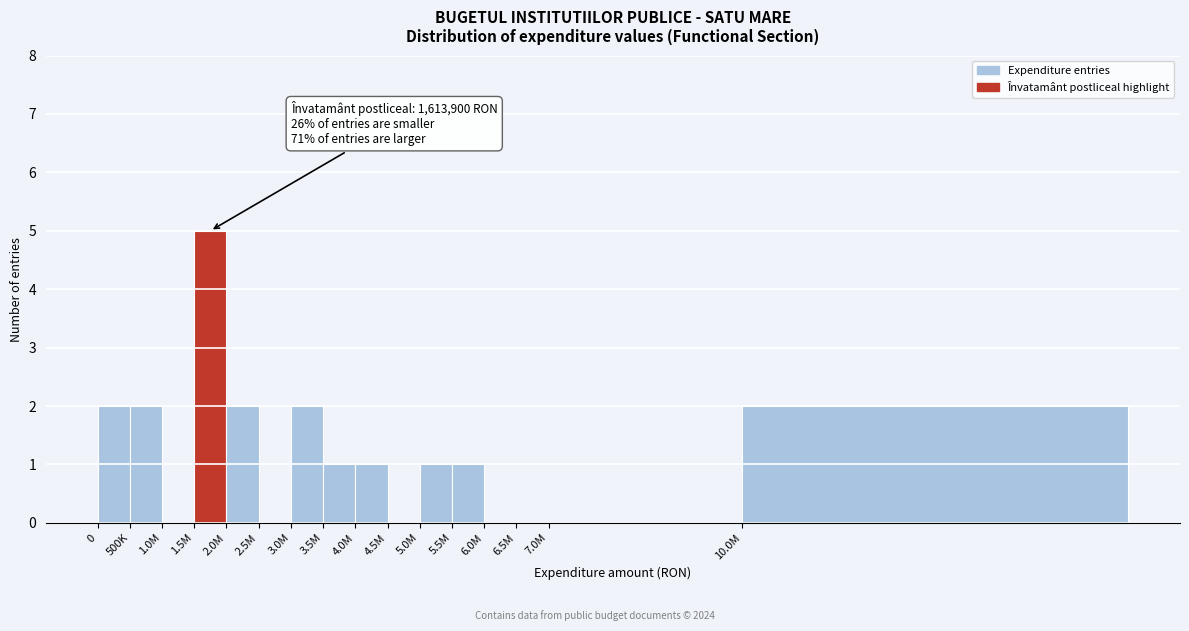

Reading right to left, extract all data points from this chart.

10.0M=2	7.0M=0	6.5M=0	6.0M=0	5.5M=1	5.0M=1	4.5M=0	4.0M=1	3.5M=1	3.0M=2	2.5M=0	2.0M=2	1.5M=5	1.0M=0	500K=2	0=2